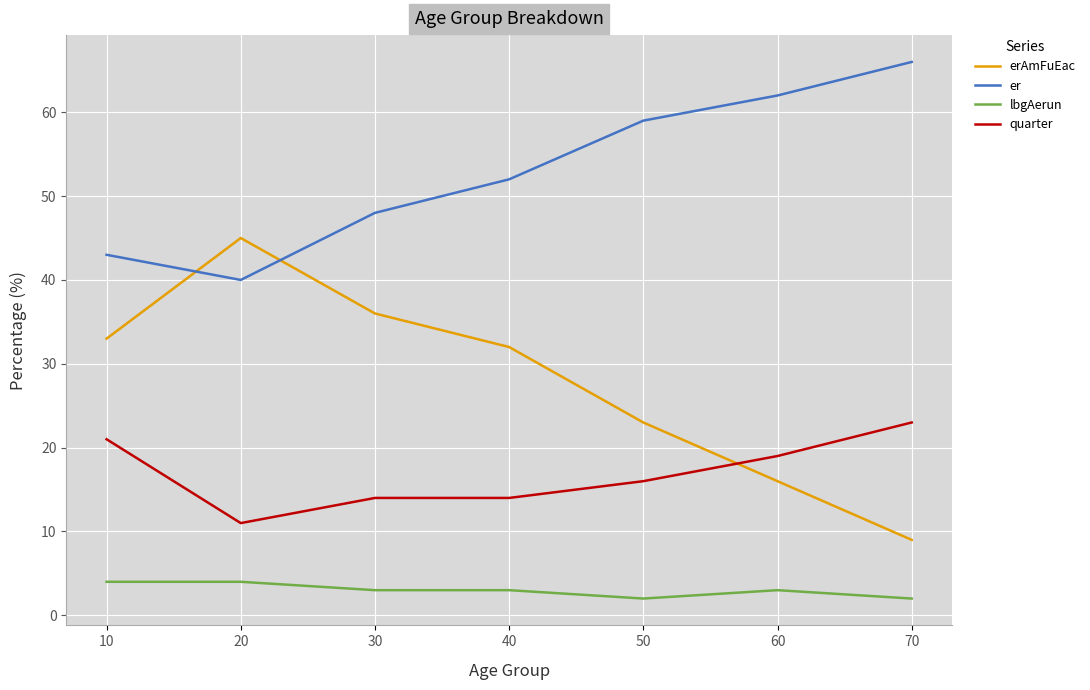

True or false: er and quarter cross at least once.

False